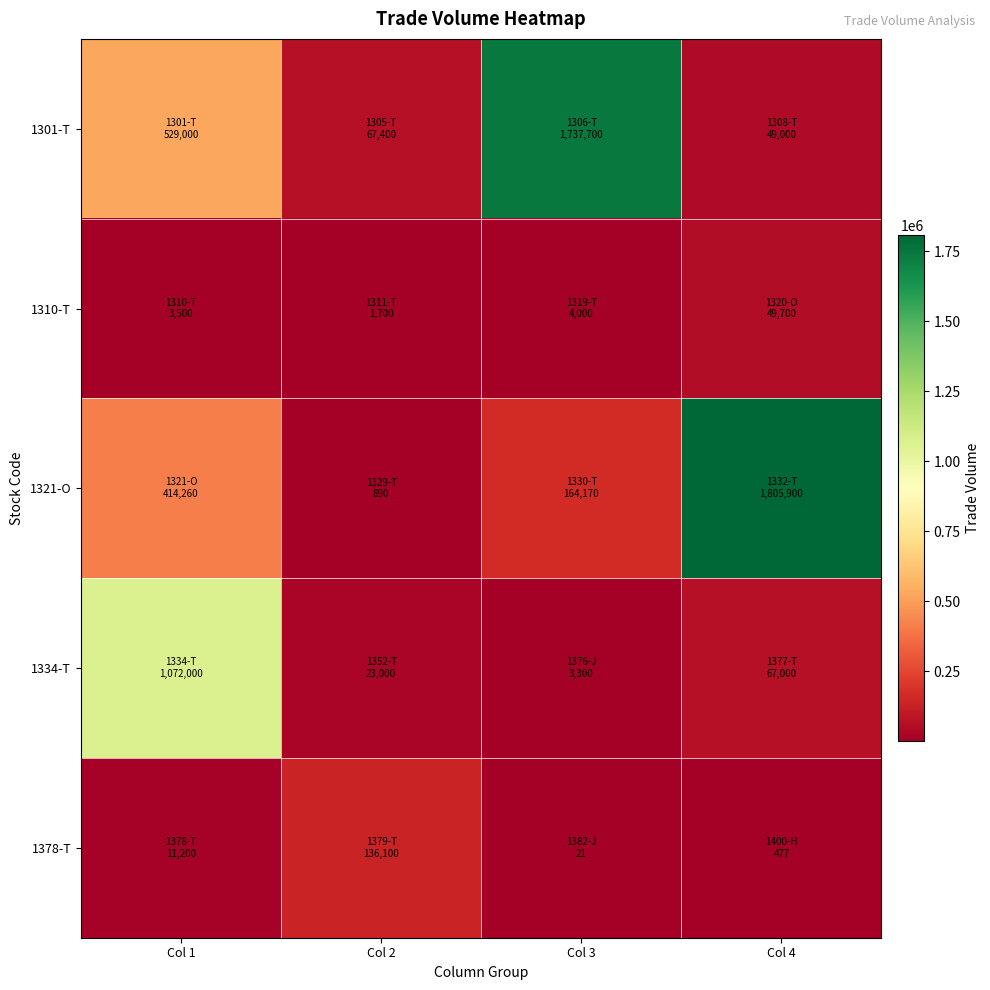

What is the maximum value shown in the chart?

1805900